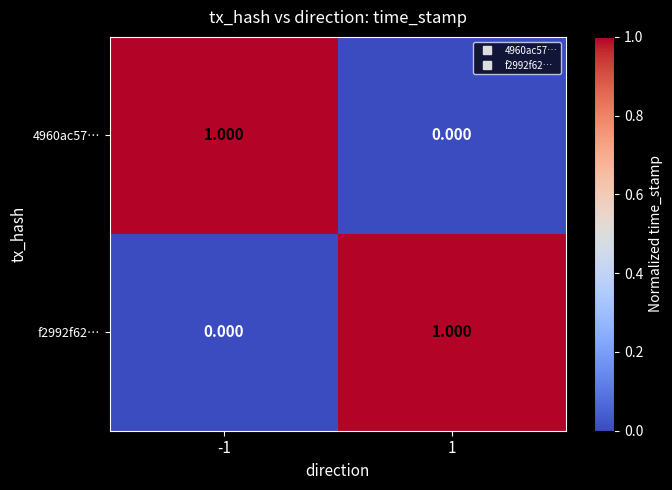

Is the value of f2992f62… at -1 greater than the value of 4960ac57… at -1?

No